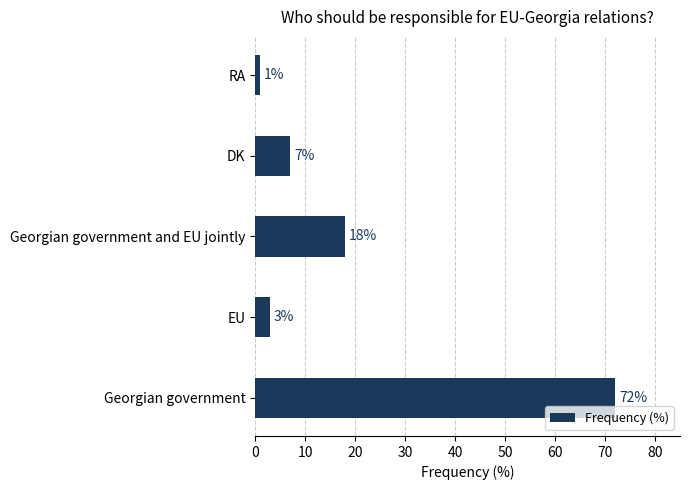

What is the sum of all values?

101